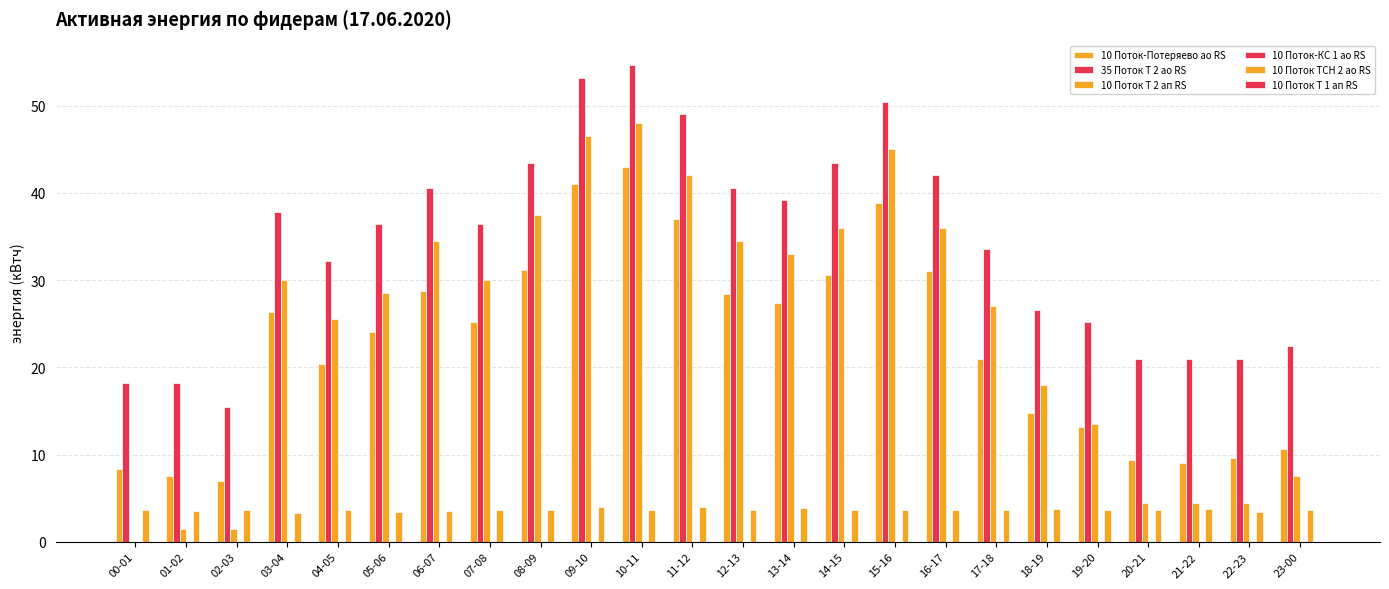

What position from the right is 17-18?

7